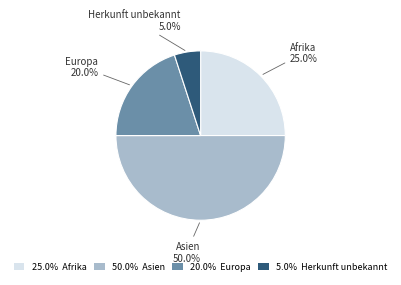

To the nearest percent, what is the difference between the largest and smallest slice percentages?

45%